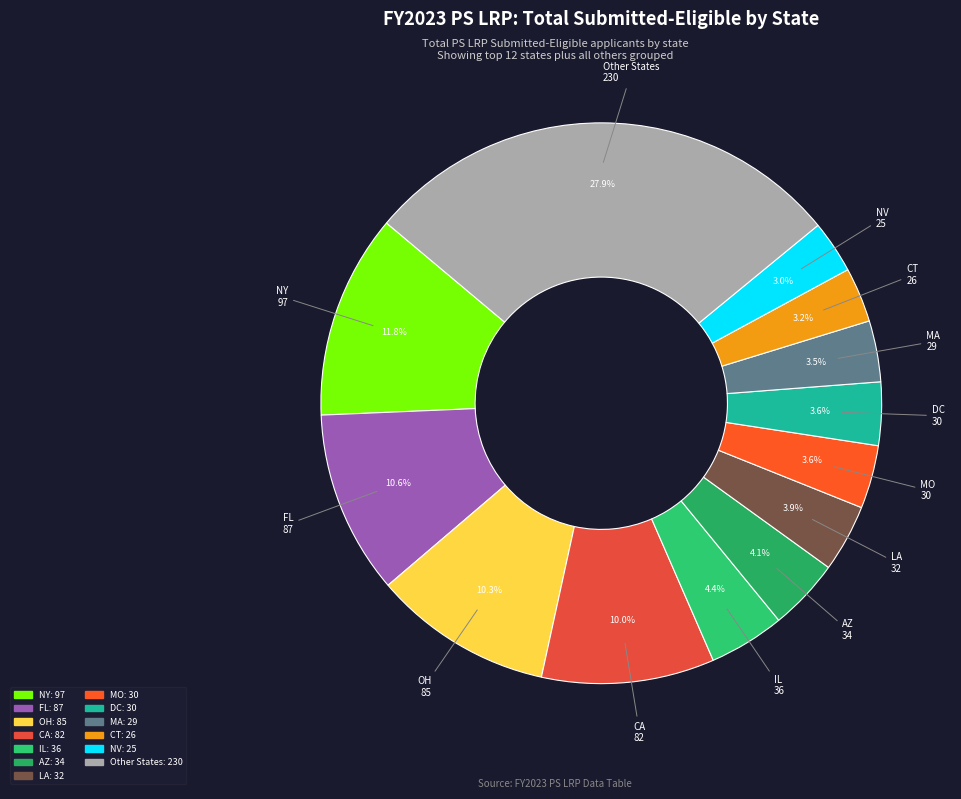

Is there any slice that represents more than half of the pie?

No